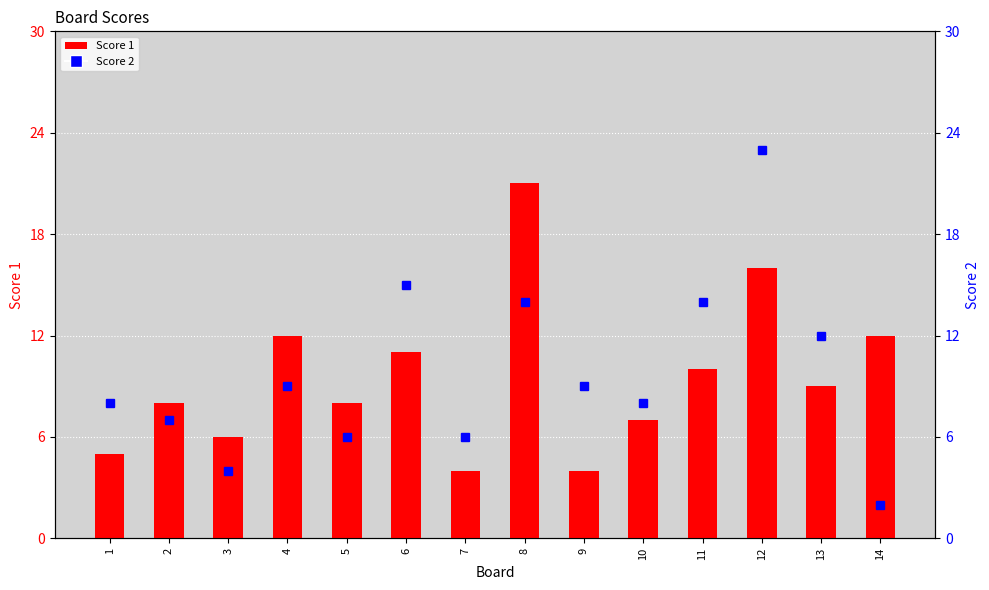

What value does the Score 2 series have at 1, to the nearest 5?

10